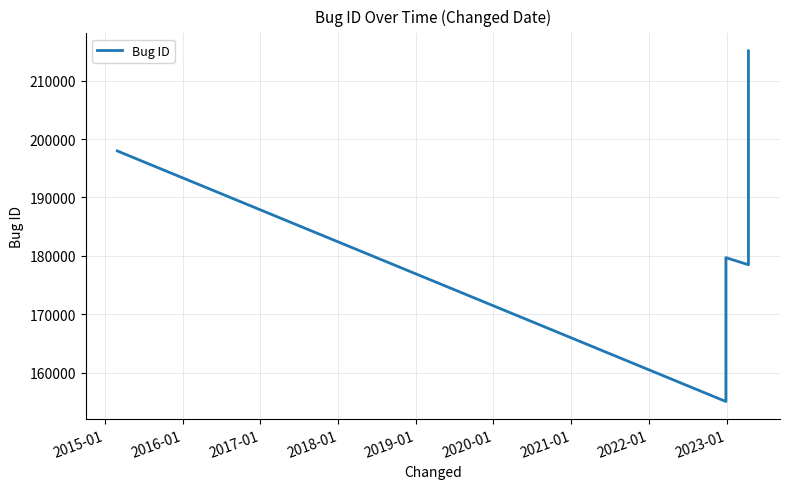

Is it true that the value at 2018-01 is 36071?

False